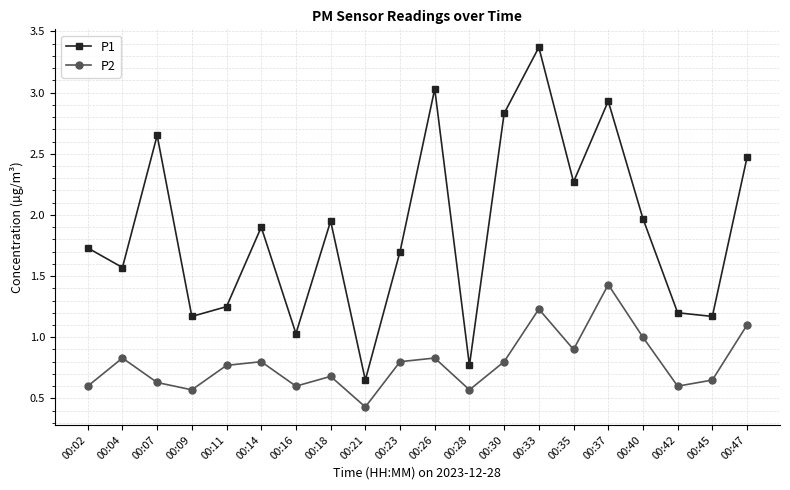

True or false: P2 and P1 cross at least once.

False